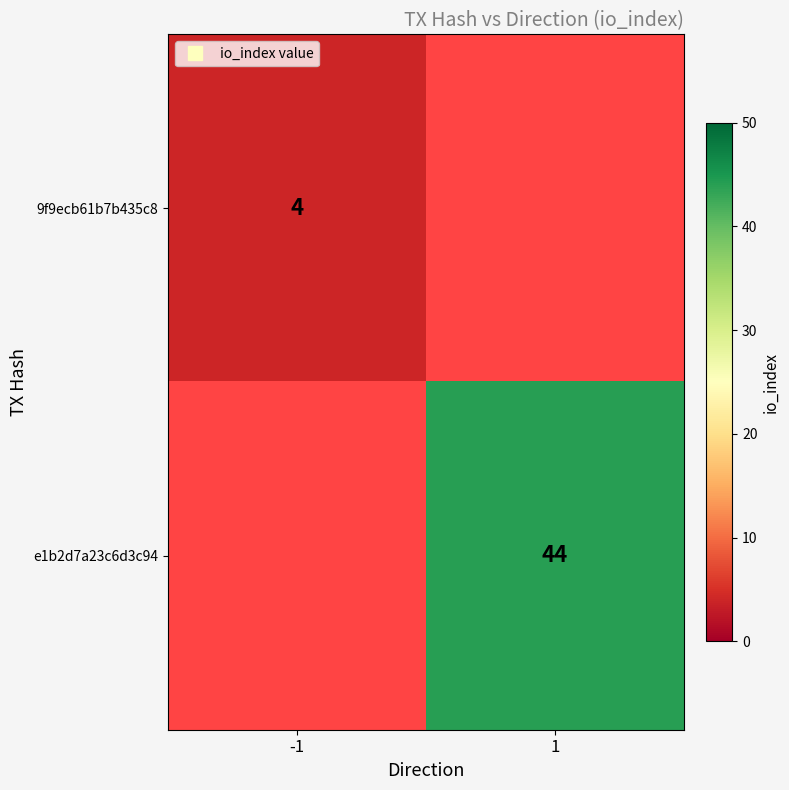

Which has a higher value, -1 or 1?

1